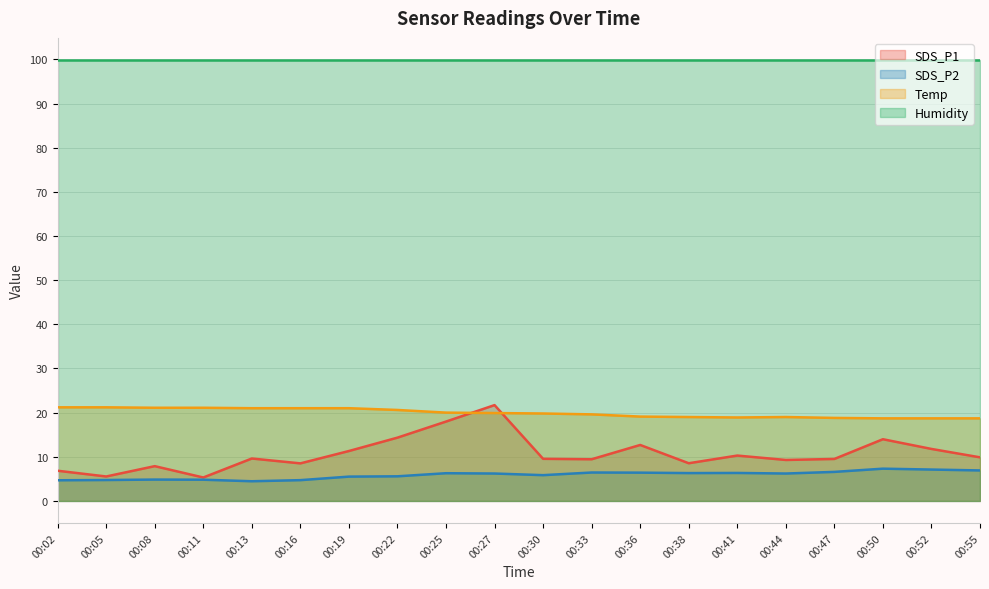

What is the difference between the maximum and minimum values in the Temp series?

2.5